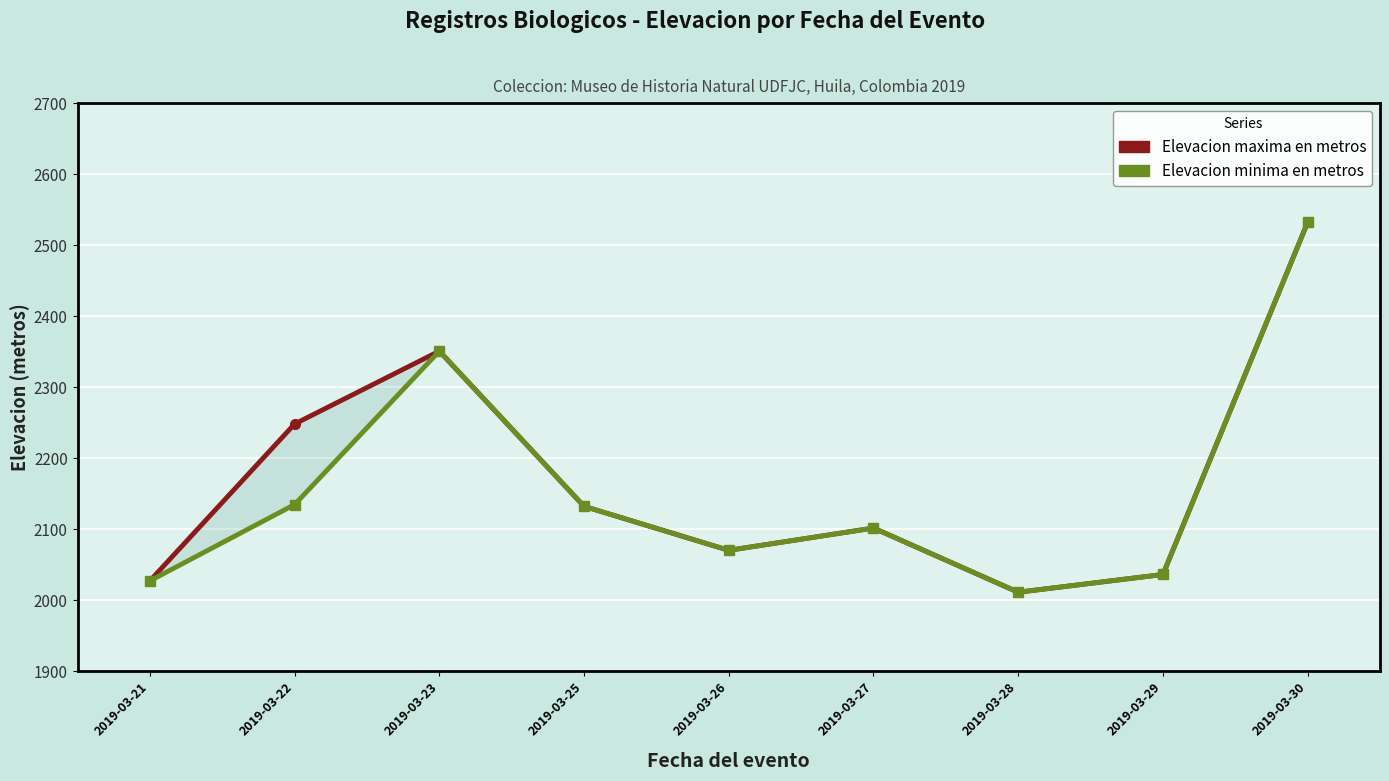

True or false: Elevacion maxima en metros and Elevacion minima en metros intersect in this chart.

False